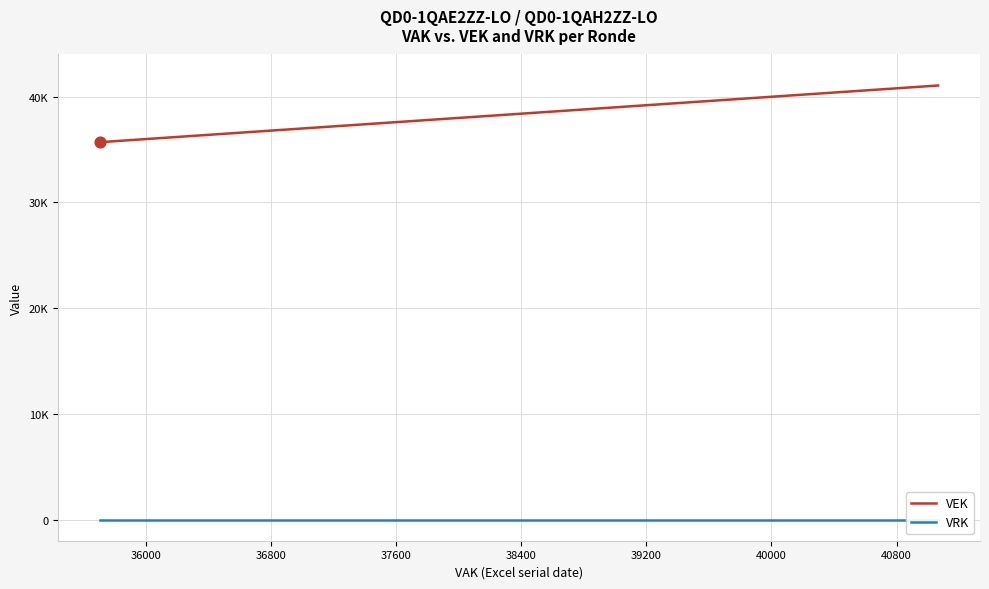

Which series has the largest Y range (max minus min)?

VEK